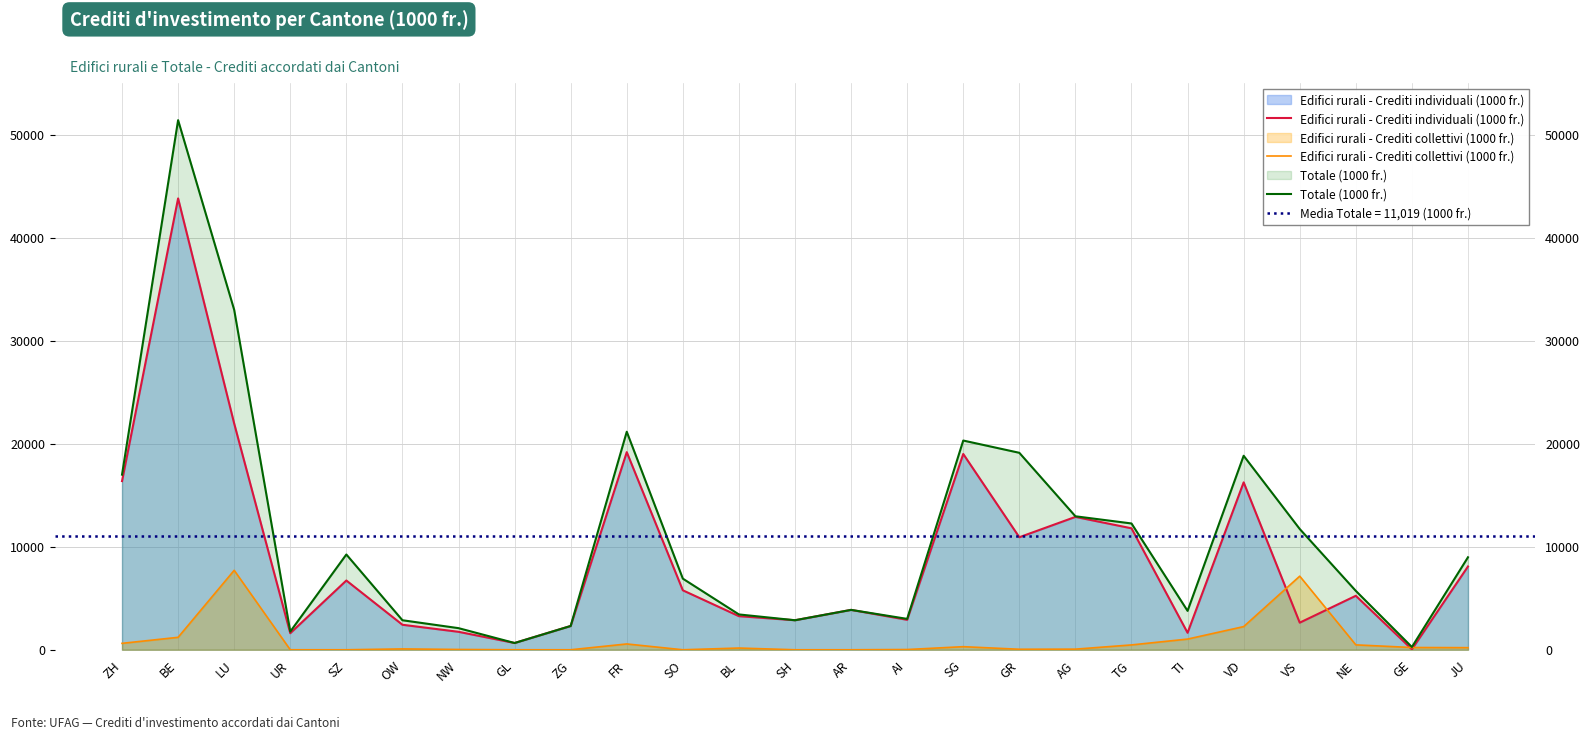

Is the value of Totale (1000 fr.) at OW greater than the value of Edifici rurali - Crediti individuali (1000 fr.) at UR?

Yes